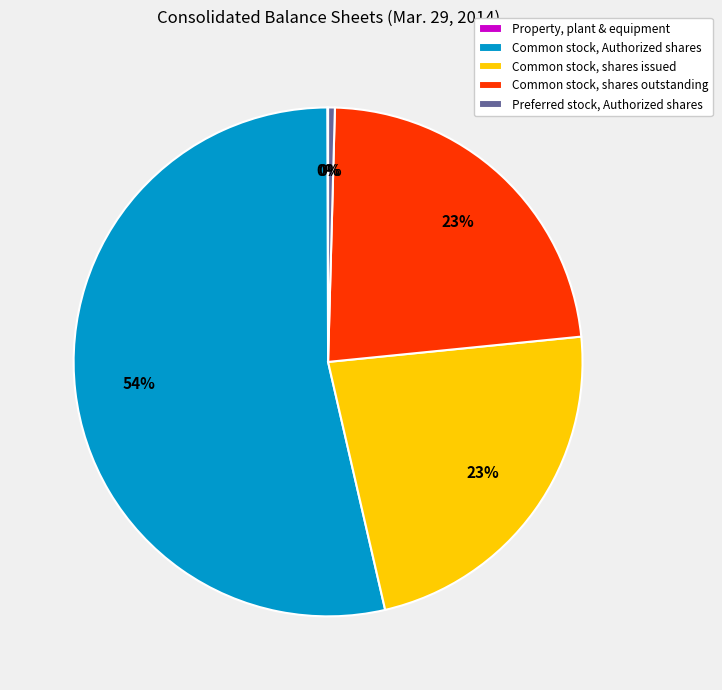

Which has a higher value, Preferred stock, Authorized shares or Common stock, shares issued?

Common stock, shares issued